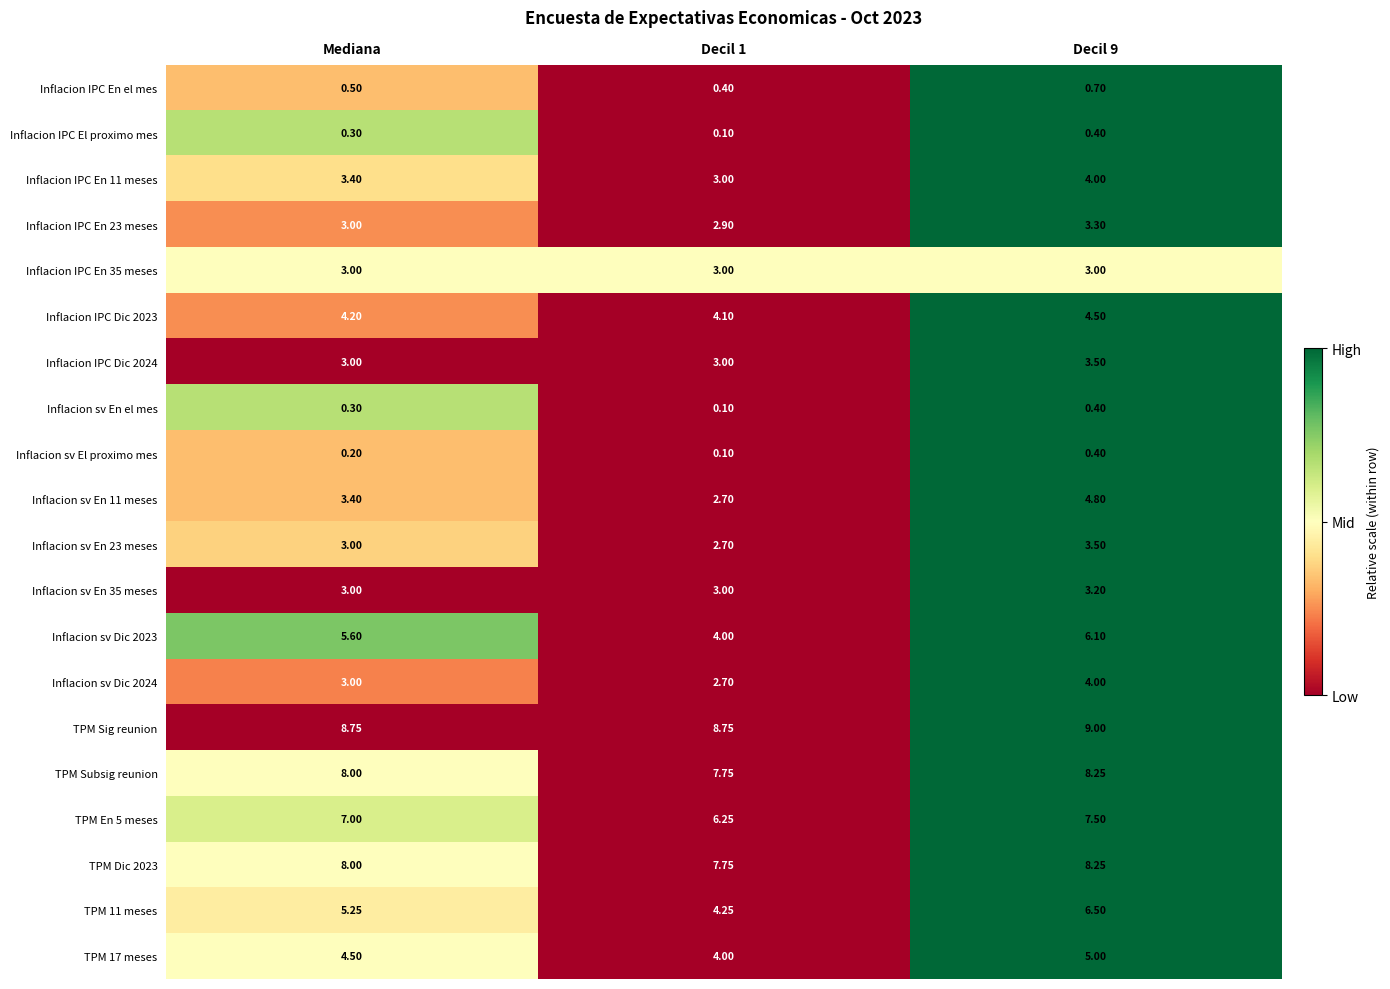

How many data points does each series have?

3